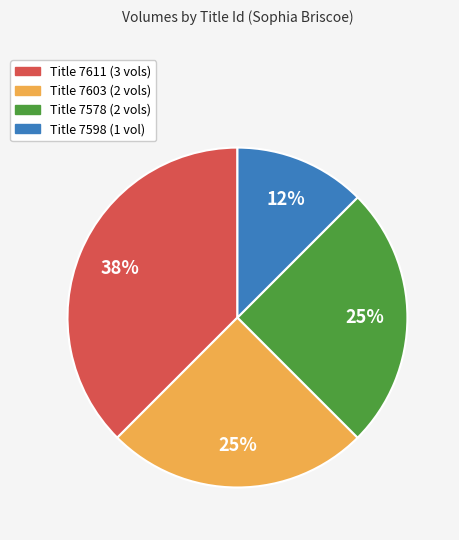

To the nearest percent, what is the average slice percentage?

25%